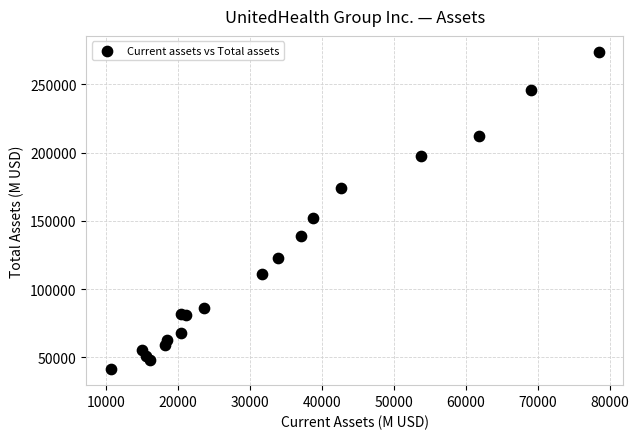

What Y value in the scatter plot is closest to 157547?

152221